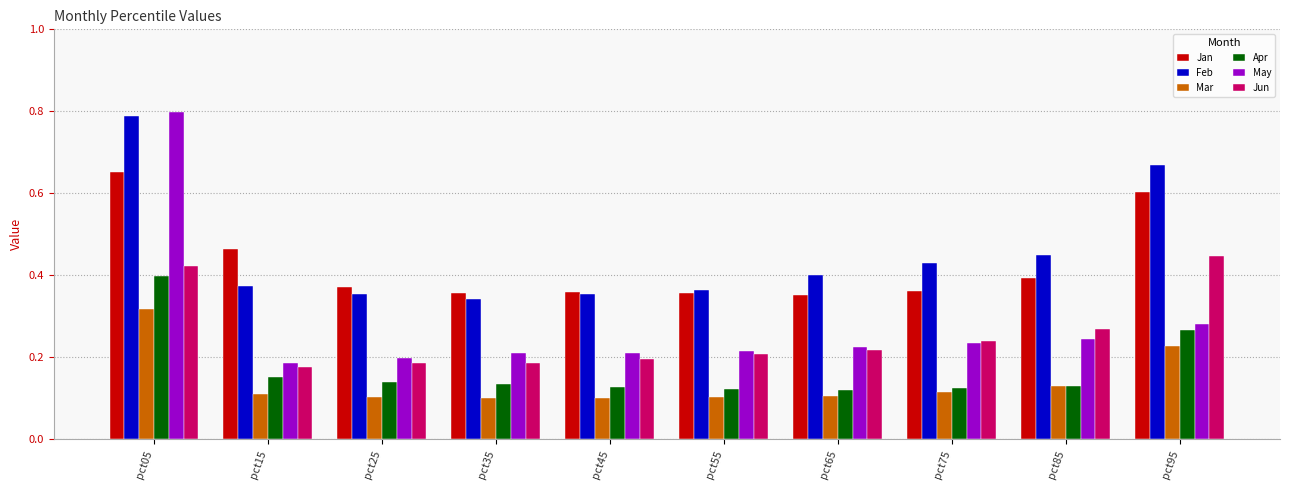

Where is Feb nearest to the value 0?

pct35